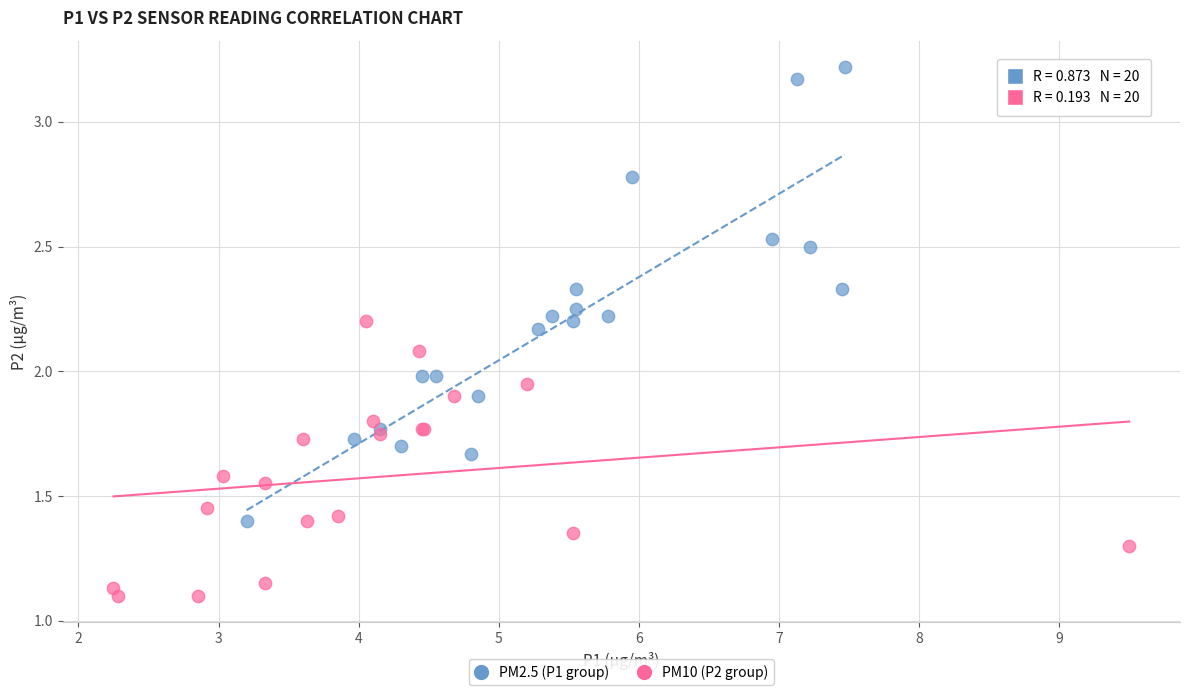

Which series contains the highest Y value?

PM2.5 (P1 group)